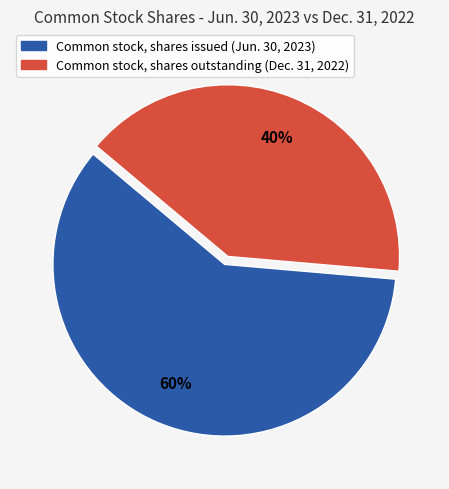

Which has a higher value, Common stock, shares issued (Jun. 30, 2023) or Common stock, shares outstanding (Dec. 31, 2022)?

Common stock, shares issued (Jun. 30, 2023)